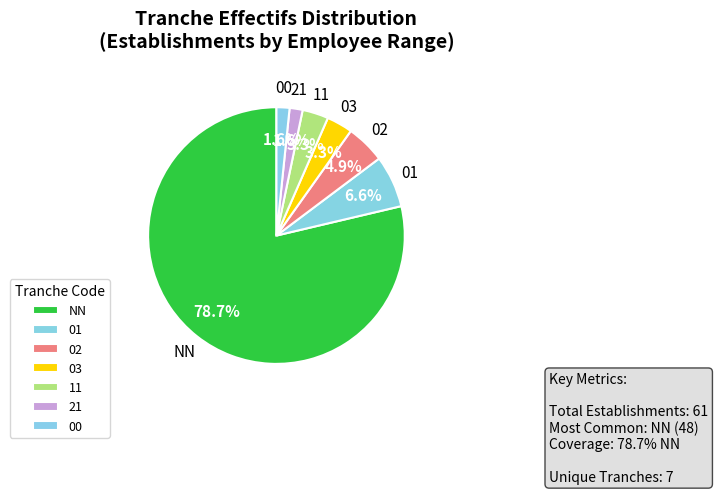

What portion of the pie excludes 00?

98.4%